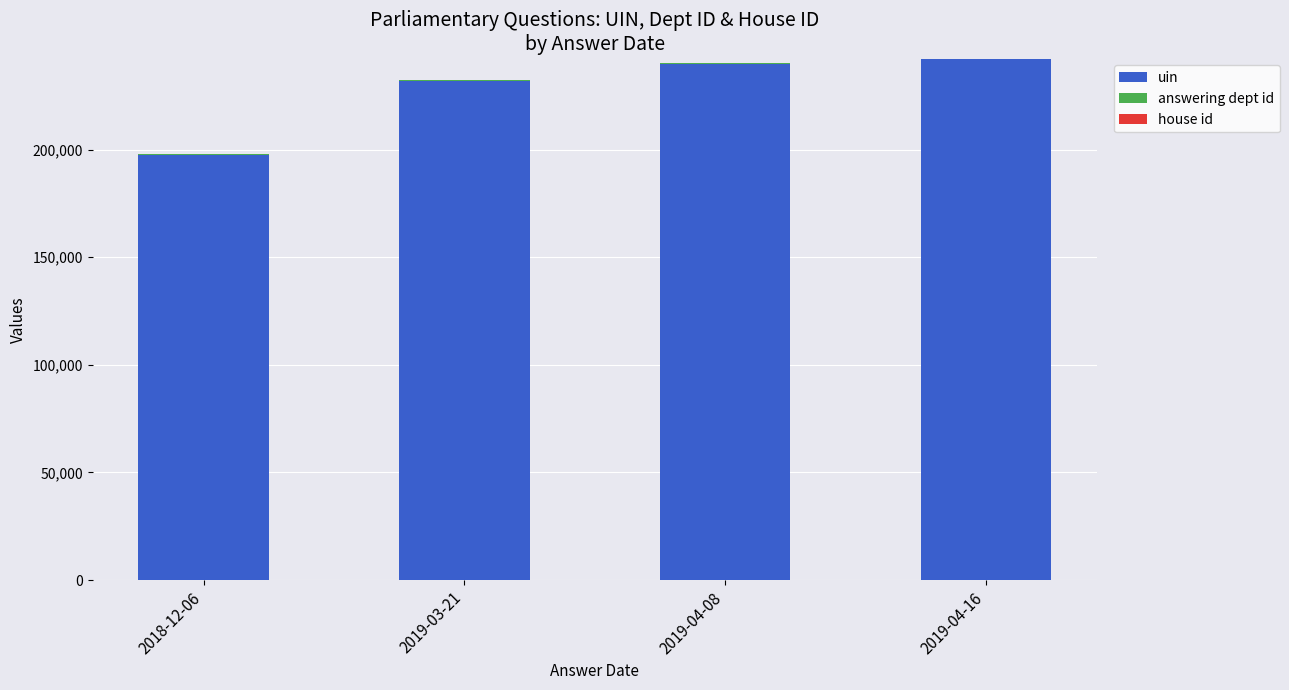

Rank the series at 2019-04-08 from highest to lowest value.

uin, answering dept id, house id